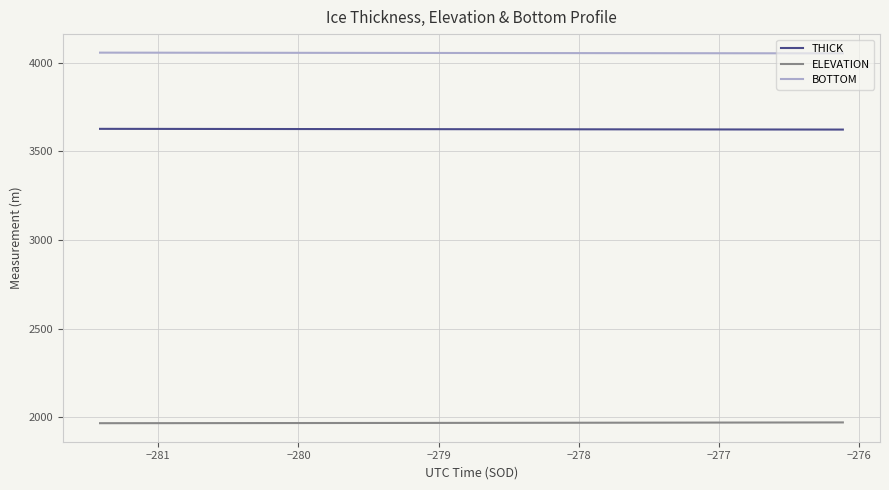

True or false: ELEVATION and BOTTOM intersect in this chart.

False